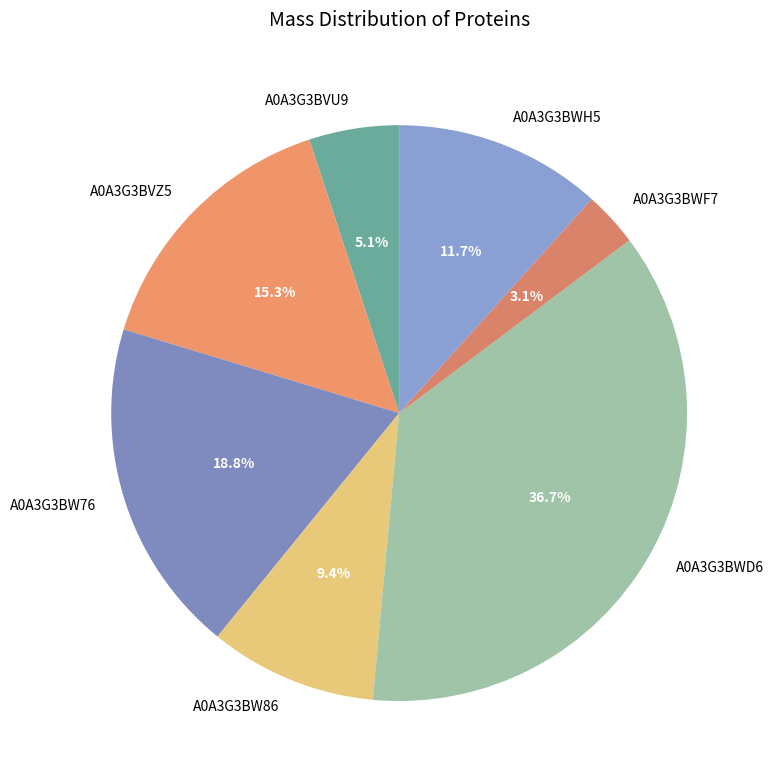

Is there a majority slice in this chart?

No